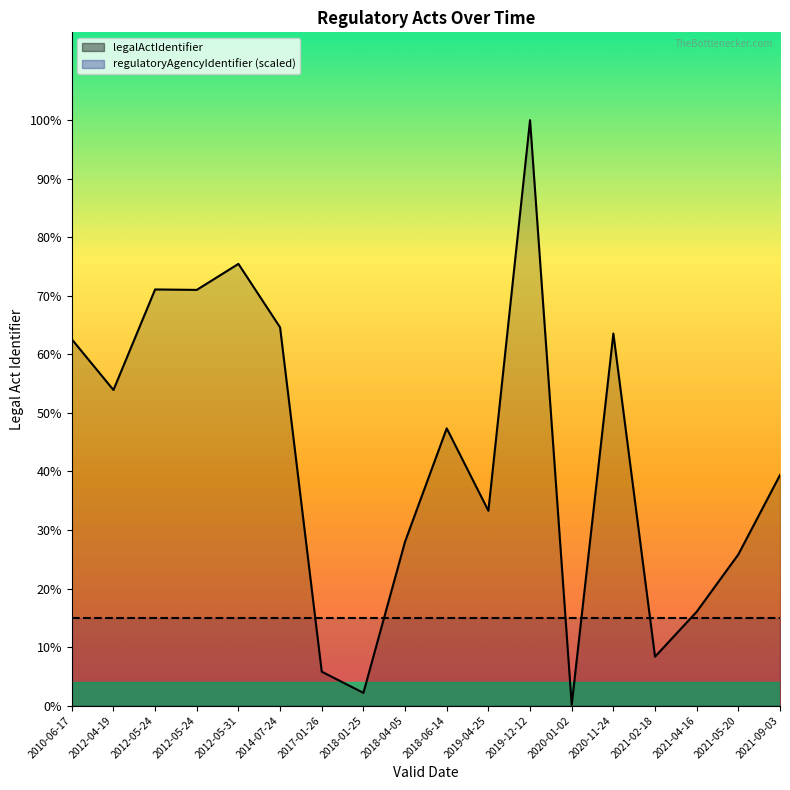

What is the change in value from 2019-04-25 to 2021-05-20?

-99